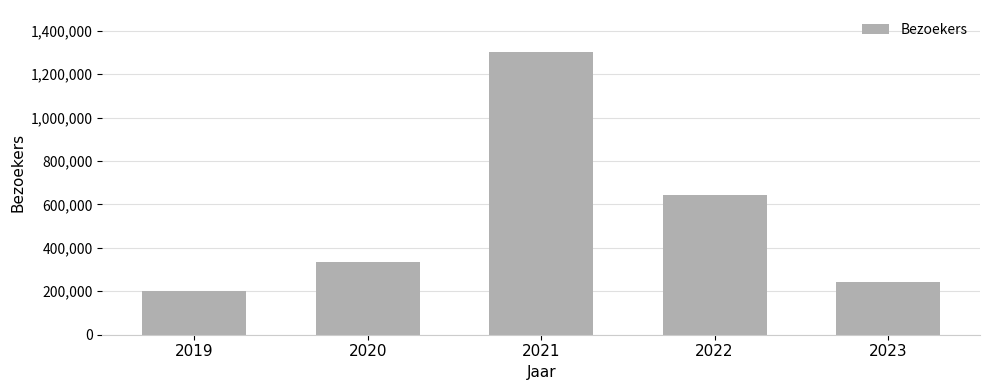

What is the sum of the values at 2019 and 2022?

841000